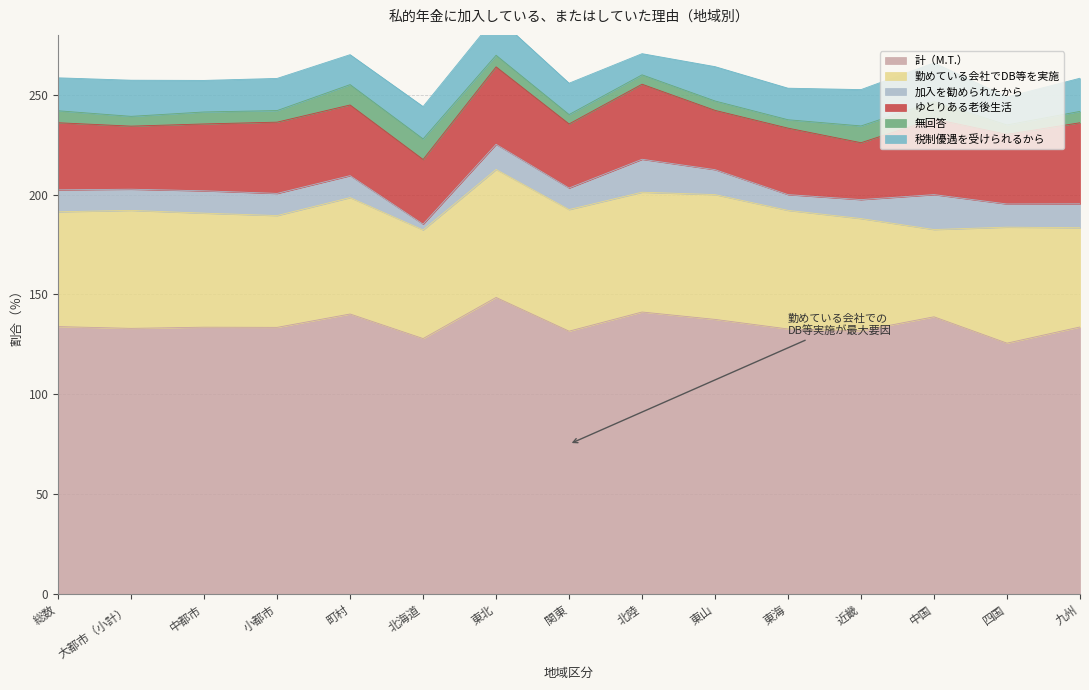

Where is the first local minimum for 税制優遇を受けられるから?

中都市